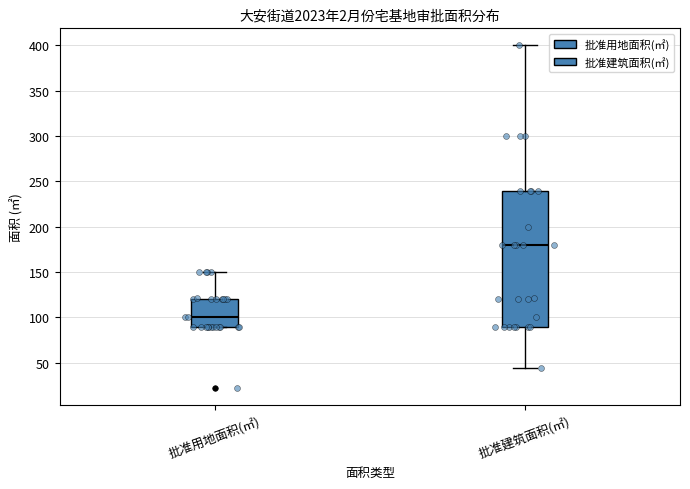

Where is the upper edge of the box for 批准建筑面积(㎡) on the y-axis? The values are not printed on the chart, so give them approximately, as read against the axis.

240